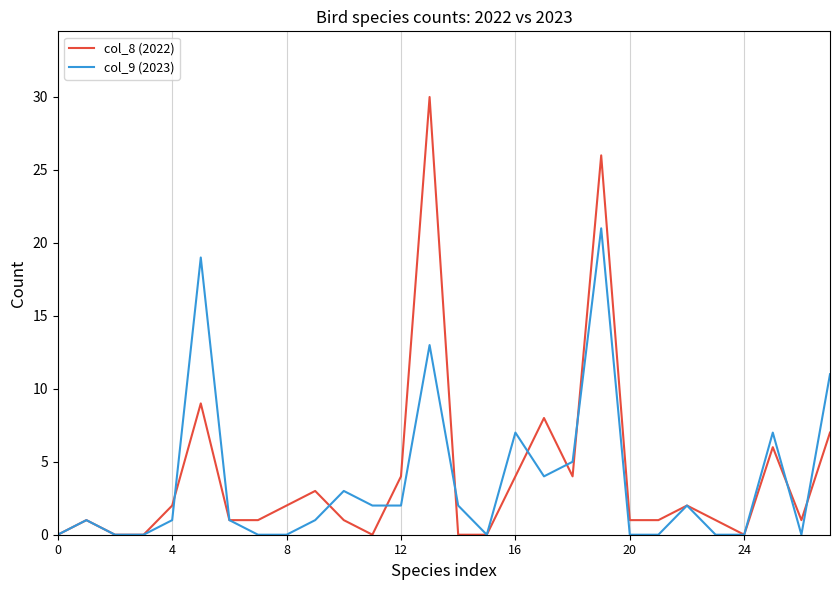

Which series has the widest spread of values?

col_8 (2022)